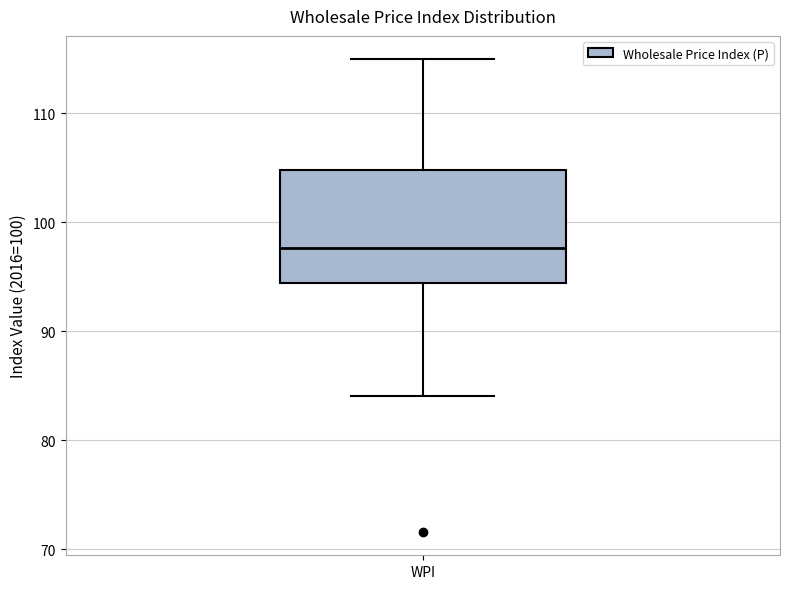

Transcribe this box plot: give where the median line is, the range the box spans, and where the two whiskers end, as read against the y-axis. The values are not printed on the chart, so give them approximately, as read against the axis.

median 98, box 94 to 105, whiskers 84 to 115